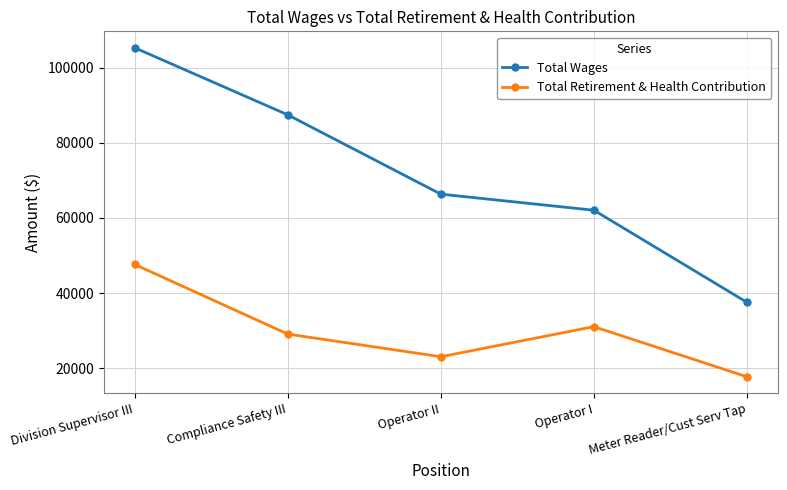

At which category is the sum across all series the highest?

Division Supervisor III